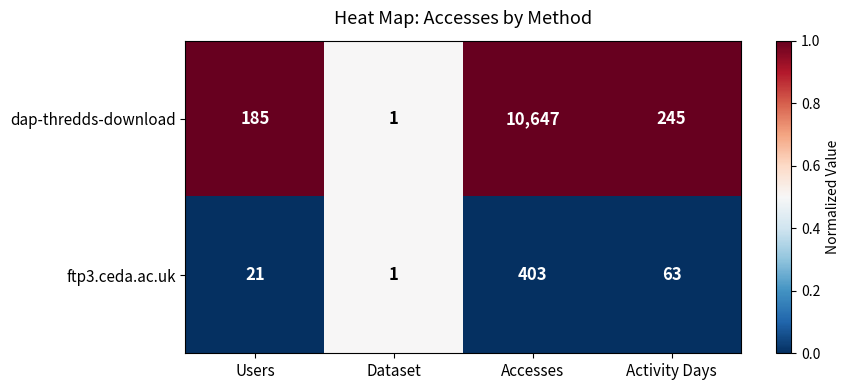

Is the value of ftp3.ceda.ac.uk at Accesses greater than the value of dap-thredds-download at Dataset?

Yes